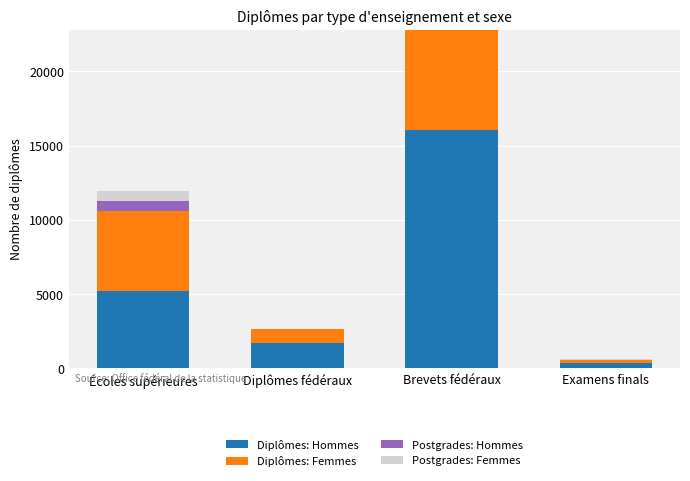

What is the total value across all series at Diplômes fédéraux?

2627